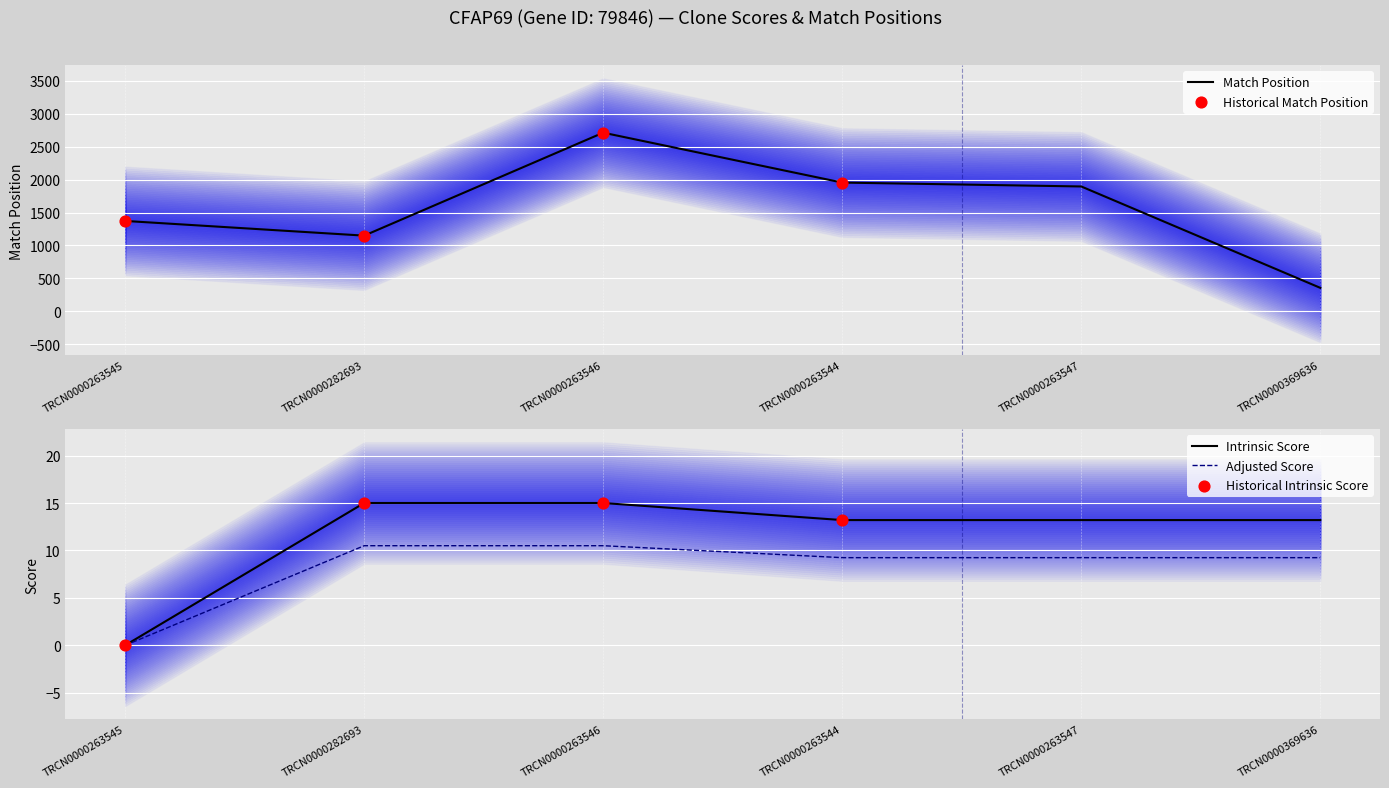

The value of Adjusted Score at TRCN0000263545 is 0.0. True or false?

True